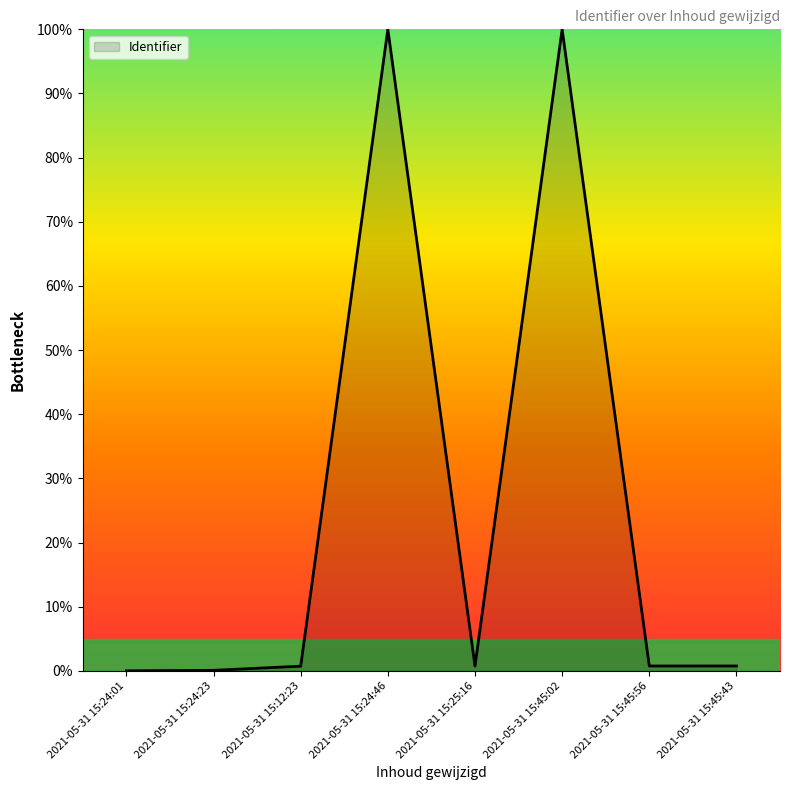

True or false: there are more than 0 points higher than both neighbors.

True